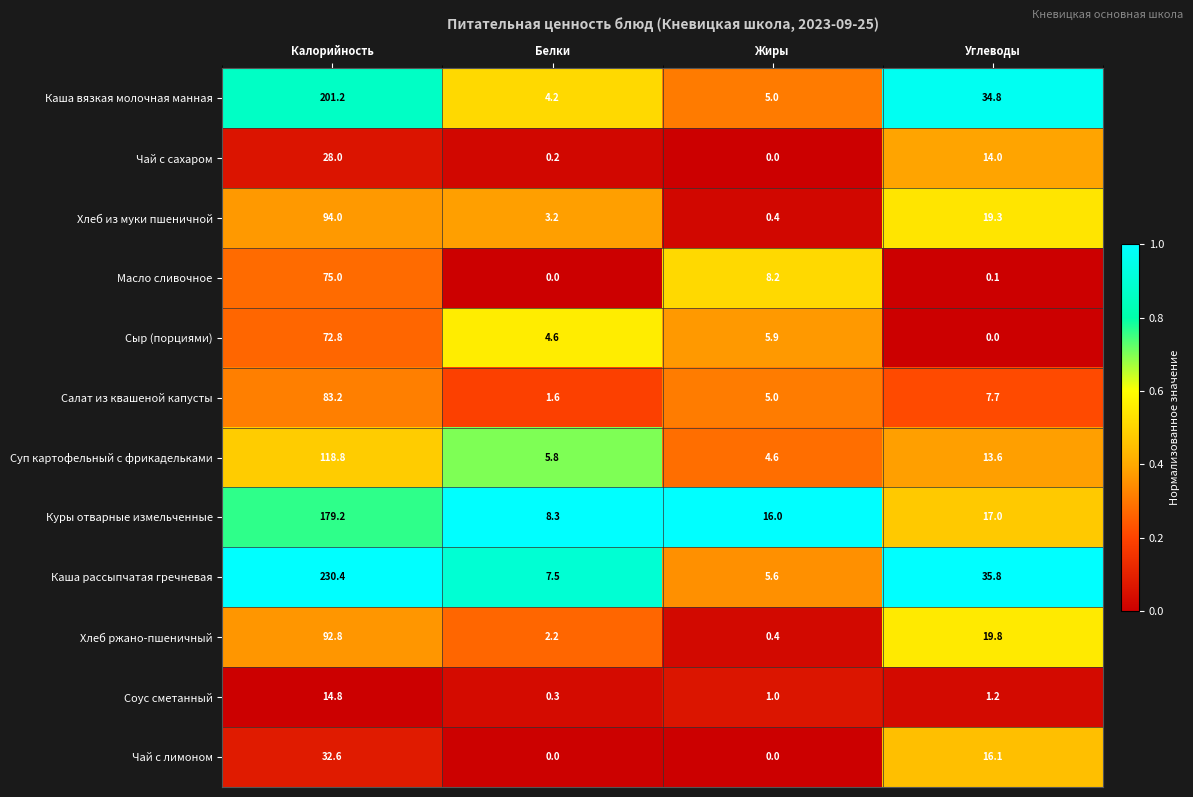

At which label does Суп картофельный с фрикадельками first exceed 13?

Калорийность